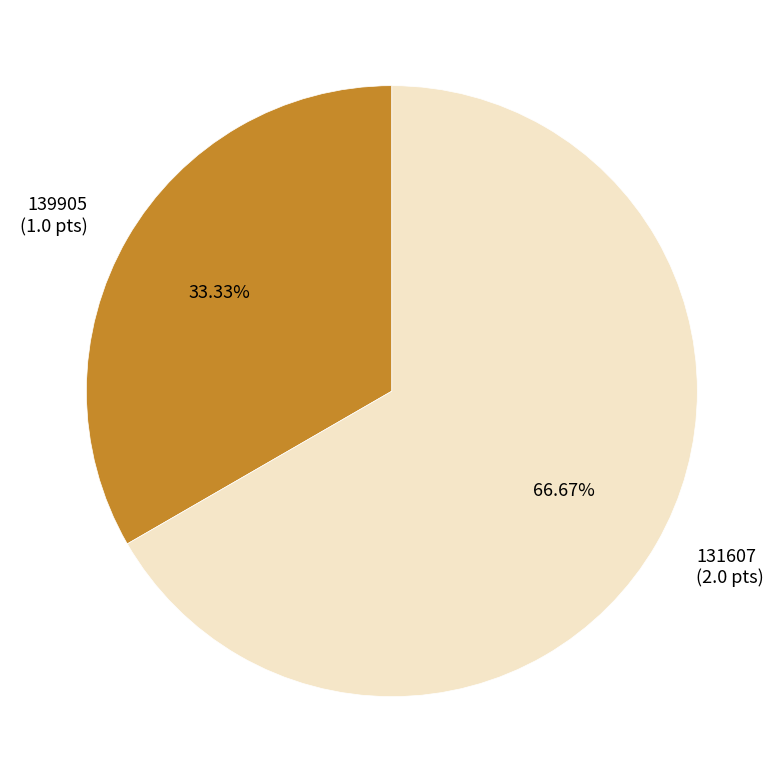

What portion of the pie excludes 131607?

33.3%